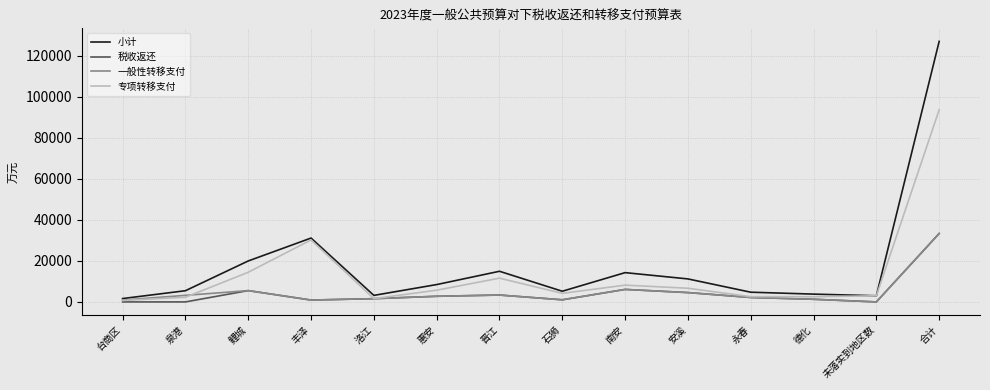

Which series has the widest spread of values?

小计